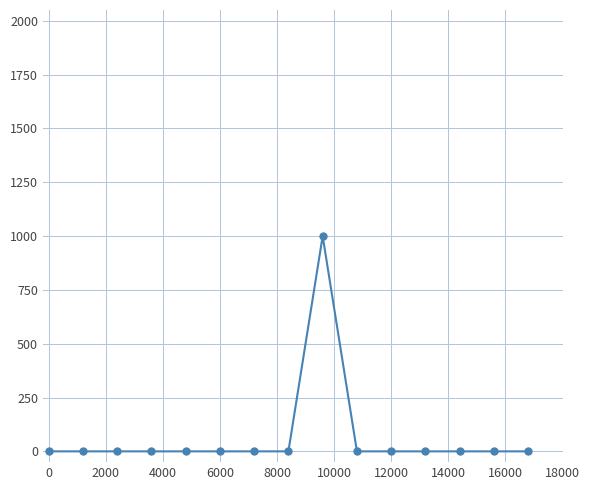

What is the difference between the maximum and minimum values?

1000.0